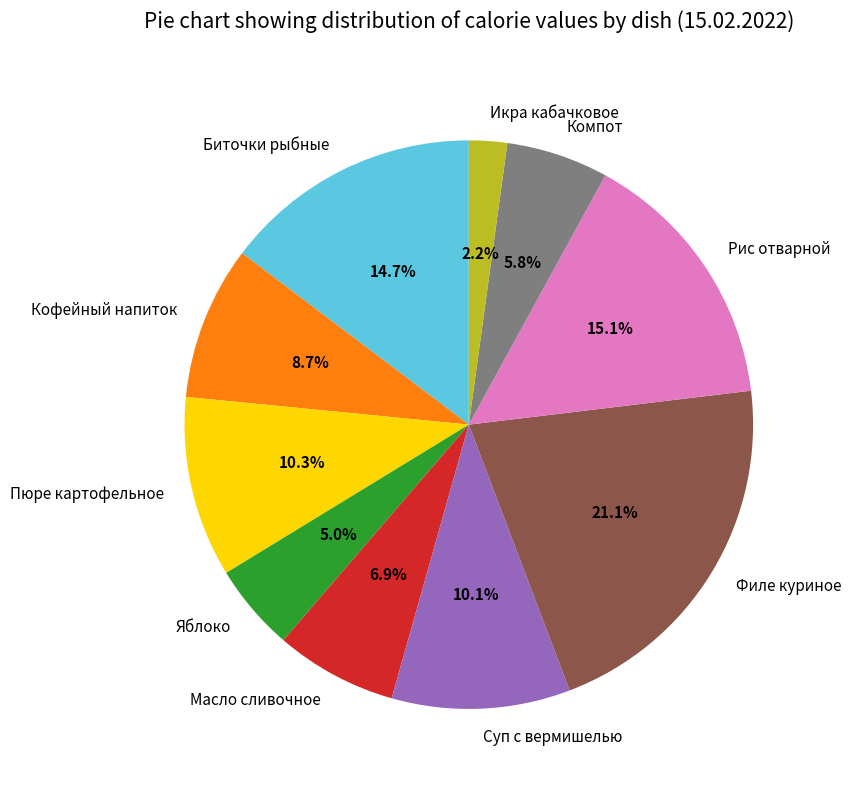

Count the number of slices in the pie.

10